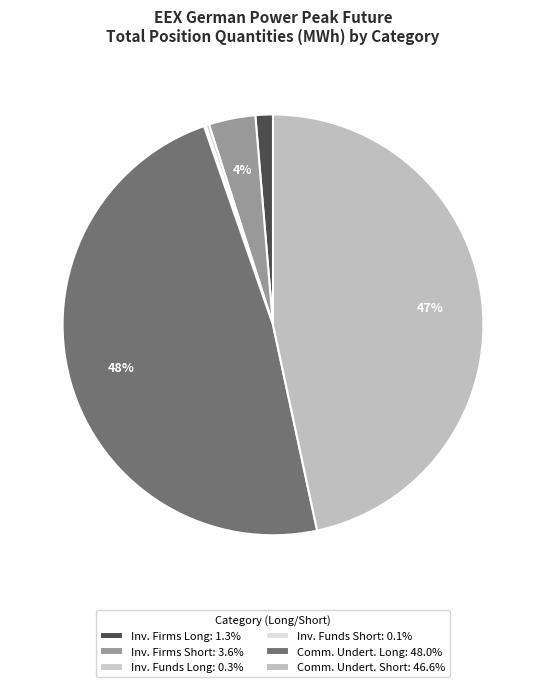

Which slice is the largest?

Commercial Undertakings (Long)